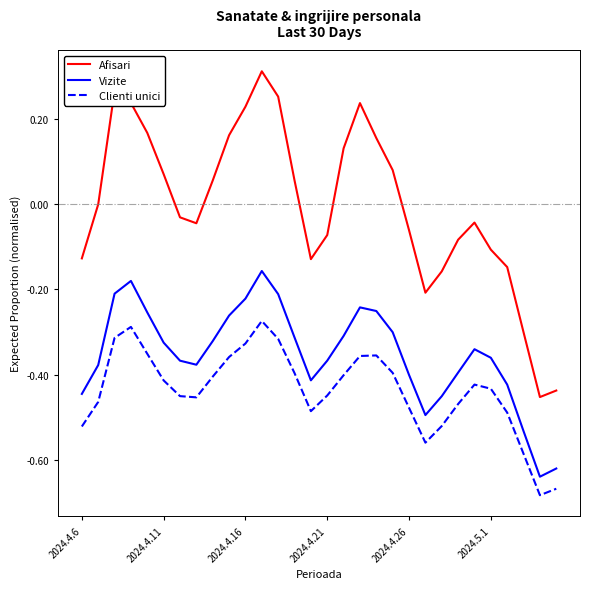

True or false: Clienti unici and Vizite intersect in this chart.

False